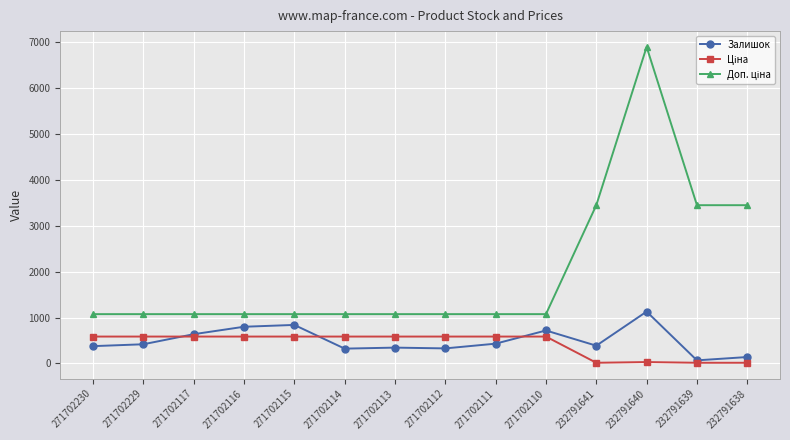

The Залишок series shows 1129.0 at 232791640. True or false?

True